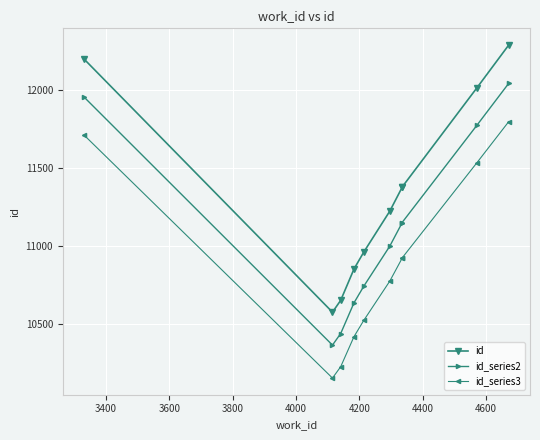

What are all the series names shown in the legend?

id, id_series2, id_series3